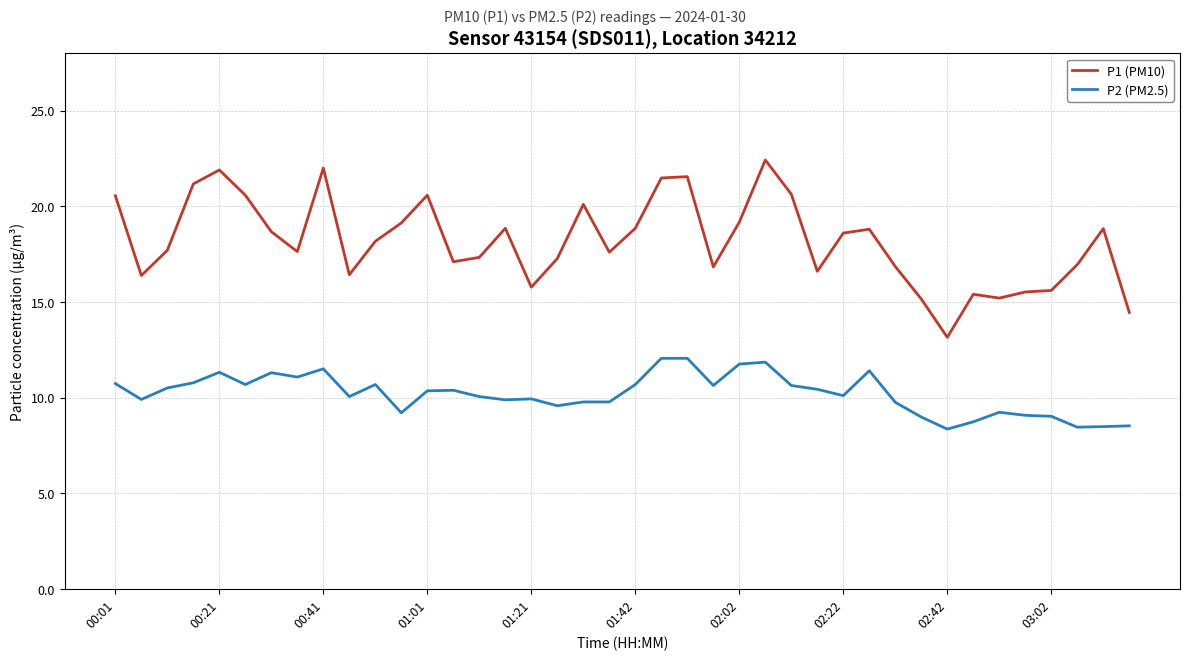

What is the difference between the maximum and minimum values in the P1 (PM10) series?

9.3